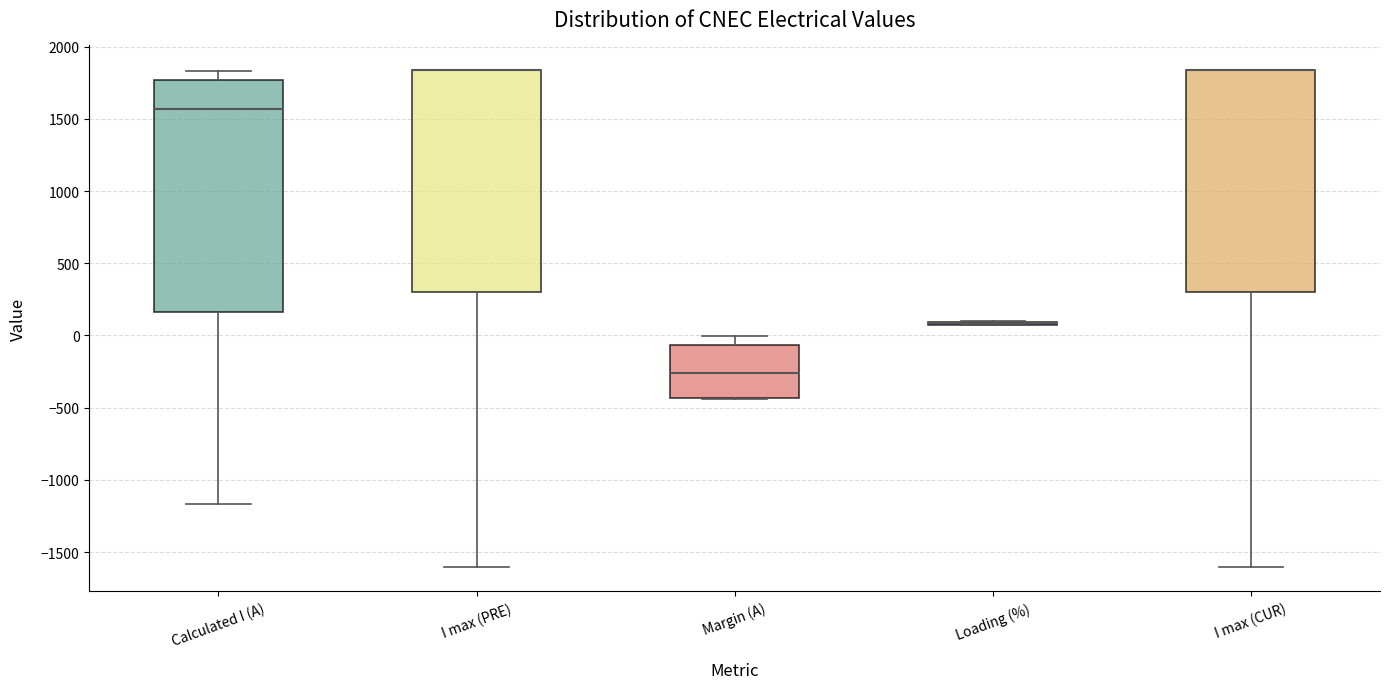

Where is the lower edge of the box for I max (PRE) on the y-axis? The values are not printed on the chart, so give them approximately, as read against the axis.

300